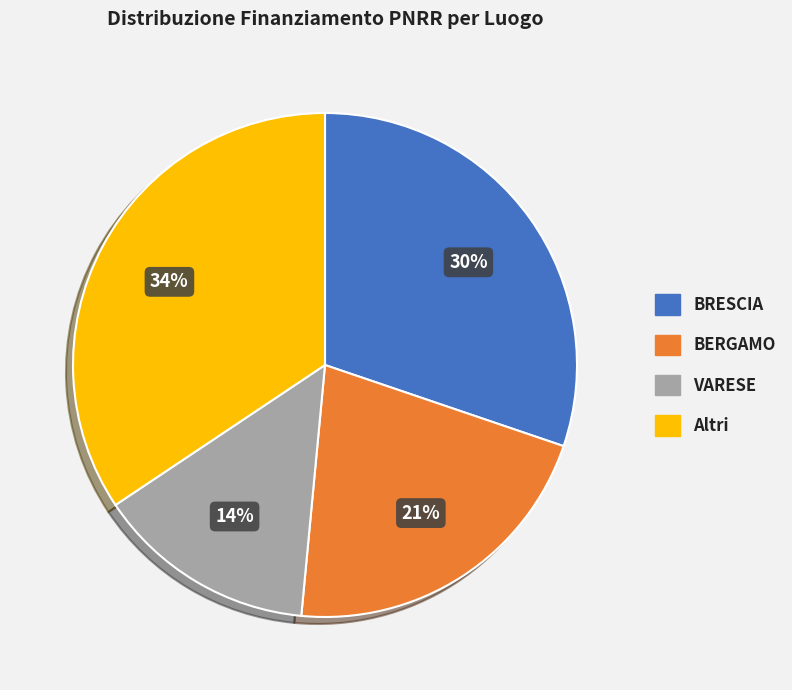

Is there a majority slice in this chart?

No